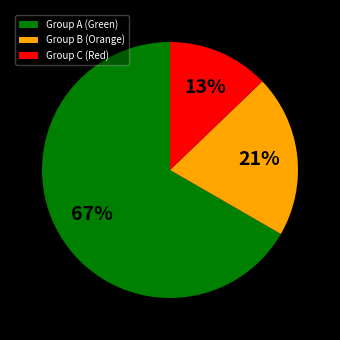

How many segments does this pie chart have?

3